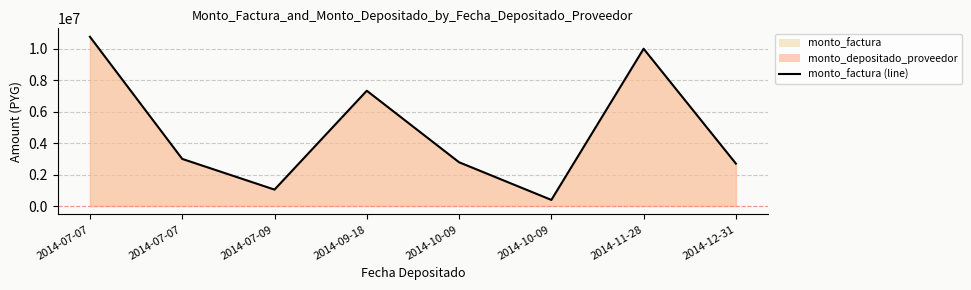

What is the difference between the maximum and minimum values?

10370698